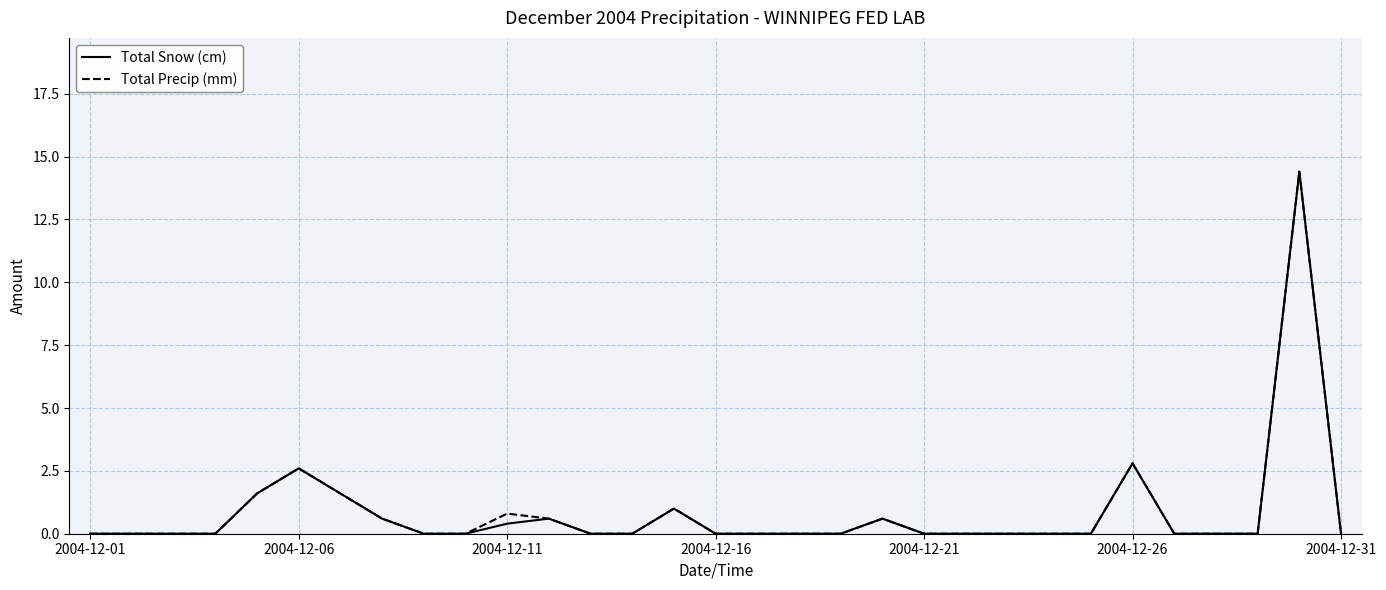

What are all the series names shown in the legend?

Total Snow (cm), Total Precip (mm)